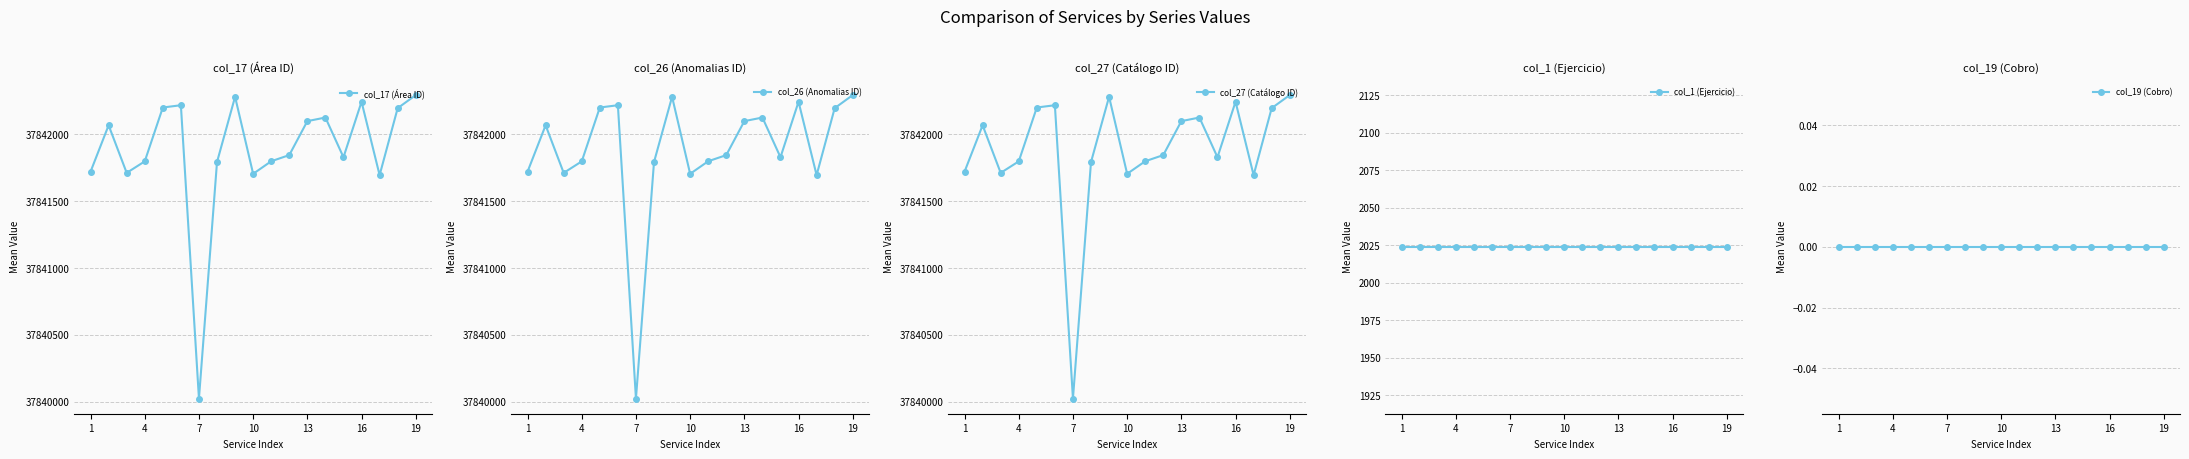

True or false: col_19 (Cobro) and col_17 (Área ID) intersect in this chart.

False